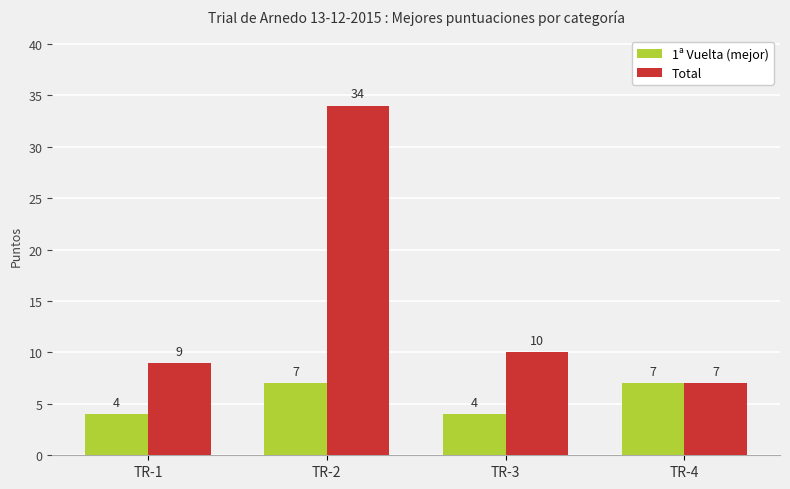

Count the 1ª Vuelta (mejor) values in the range 4 to 7.

4